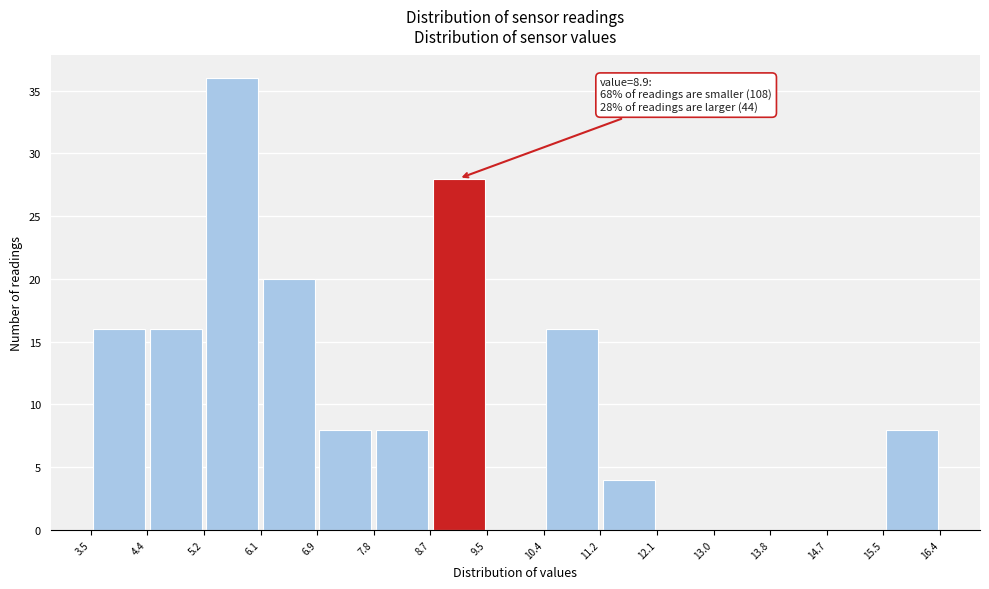

Over which range of the x-axis is the bar tallest?

5.2 to 6.1